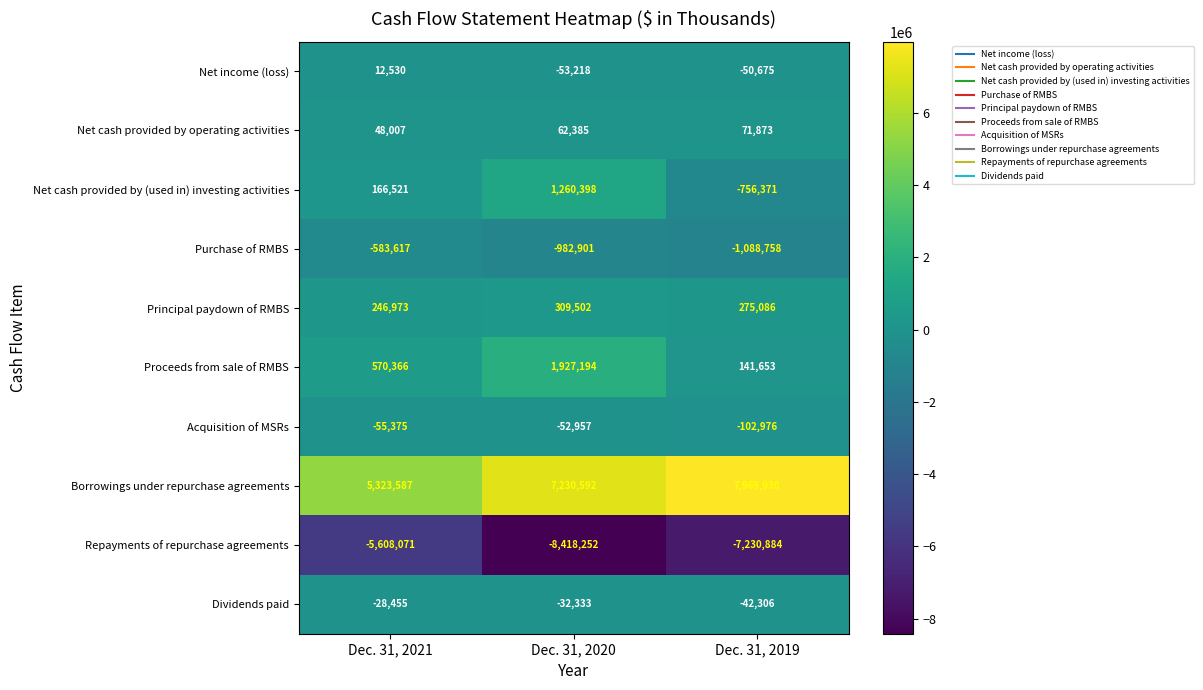

True or false: Repayments of repurchase agreements has a value of -12817990 at Dec. 31, 2019.

False